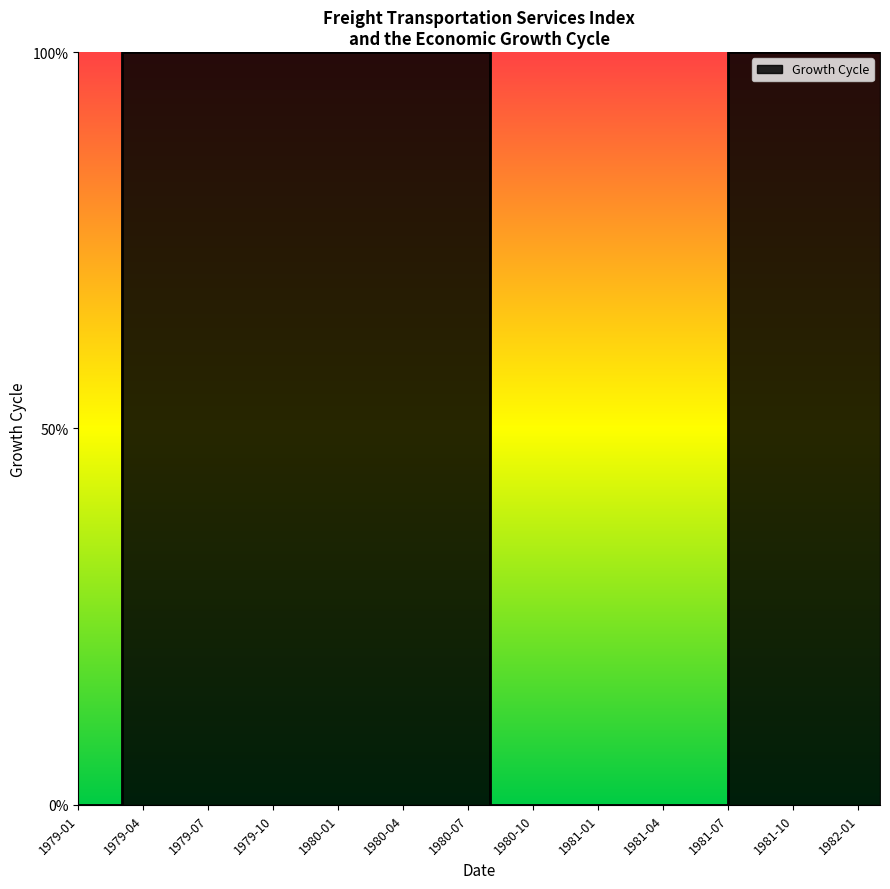

Approximately how many times larger is the value at 4 compared to 13?

1.0